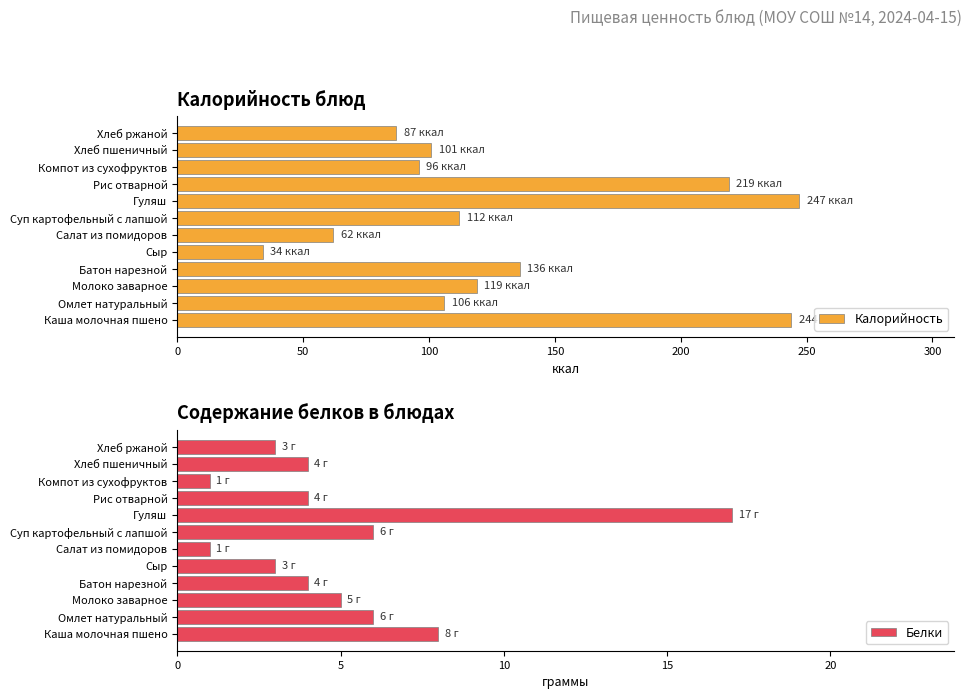

Where is Калорийность nearest to the value 140?

Батон нарезной